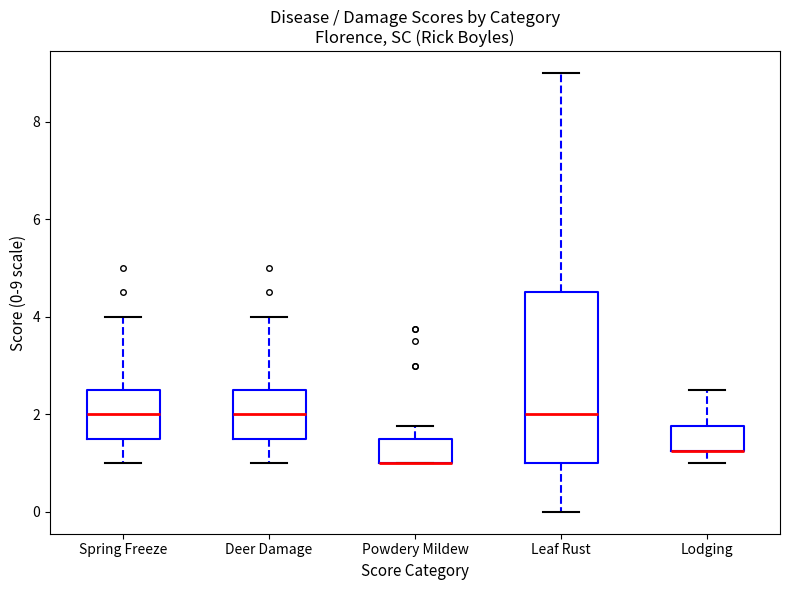

Which box is the tallest, from its lower edge to its upper edge?

Leaf Rust